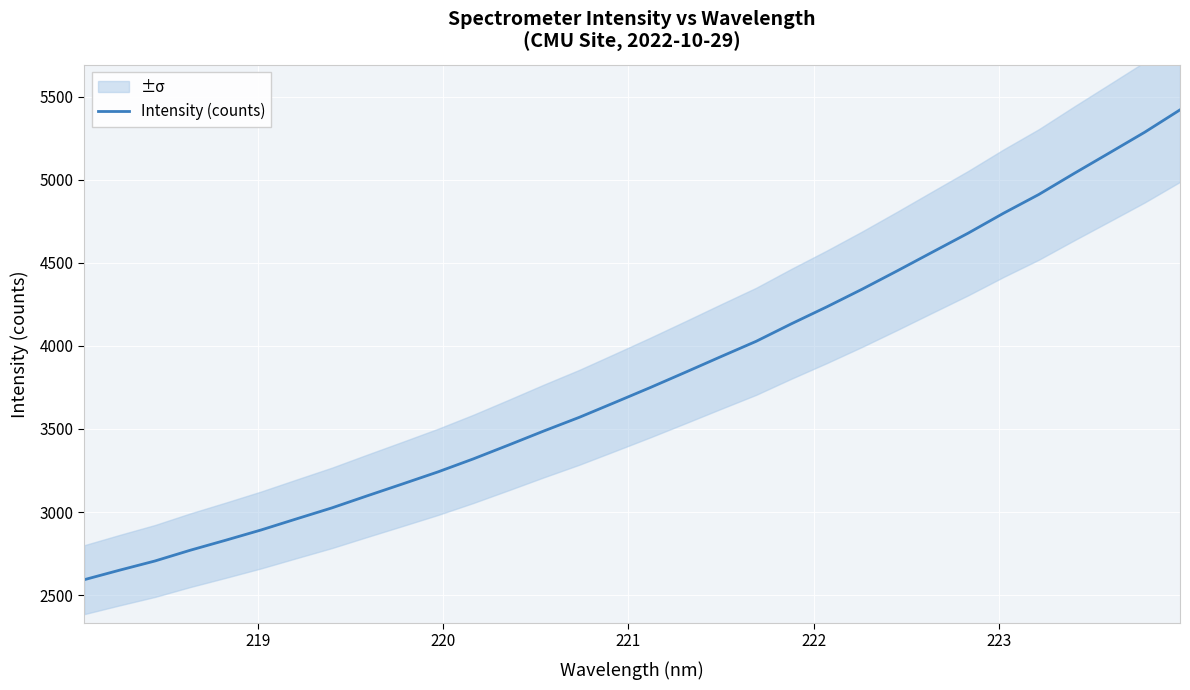

What is the maximum value shown in the chart?

5420.0